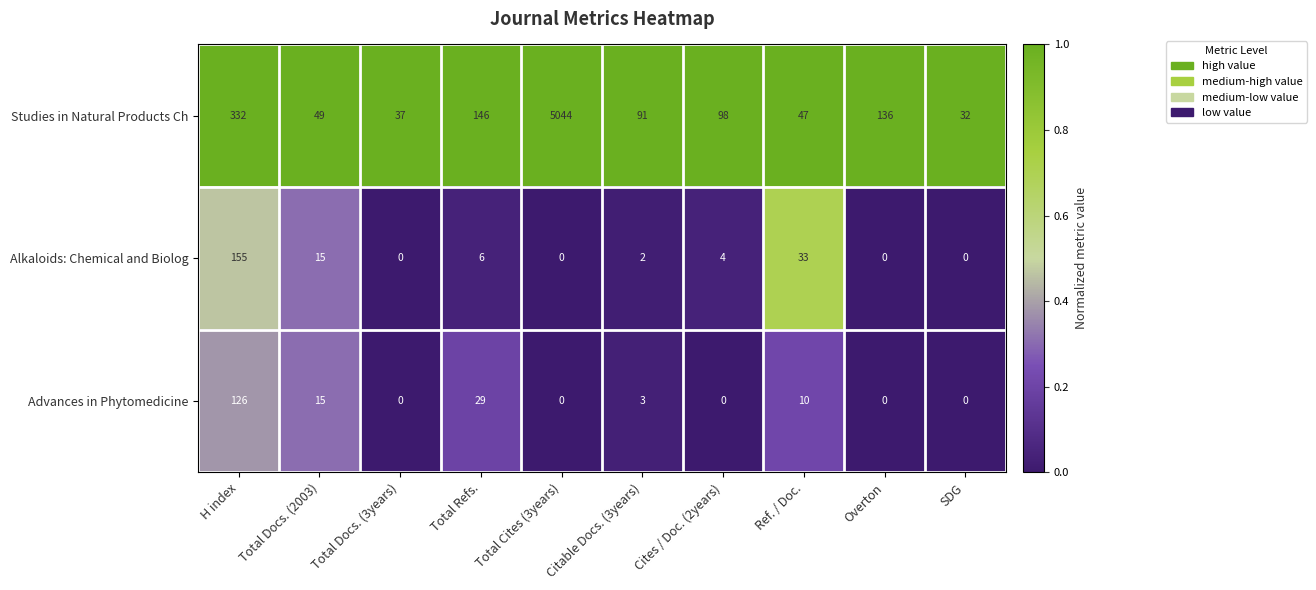

The value of Studies in Natural Products Ch at Cites / Doc. (2years) is 98. True or false?

True